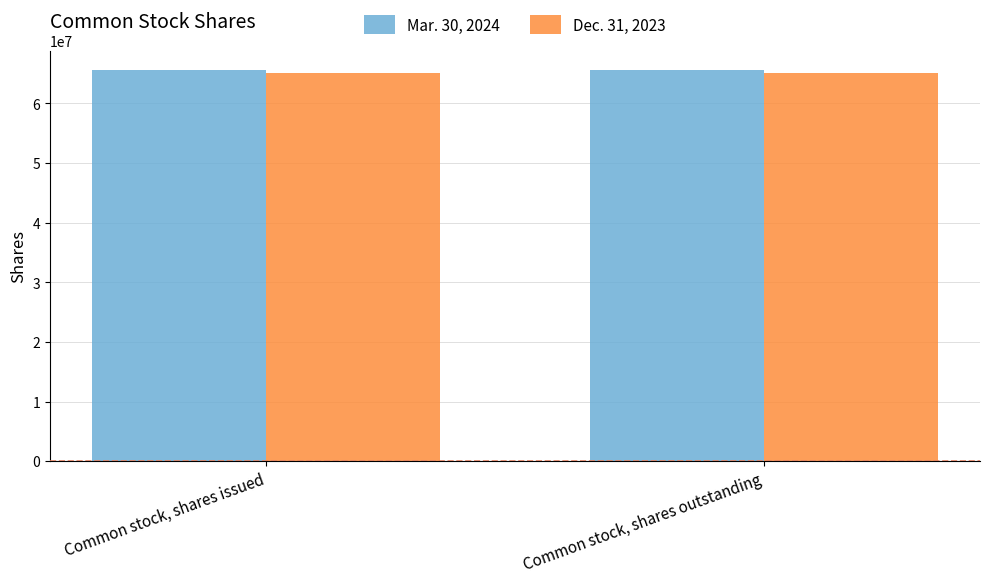

At how many categories does at least one series exceed 65170578?

2